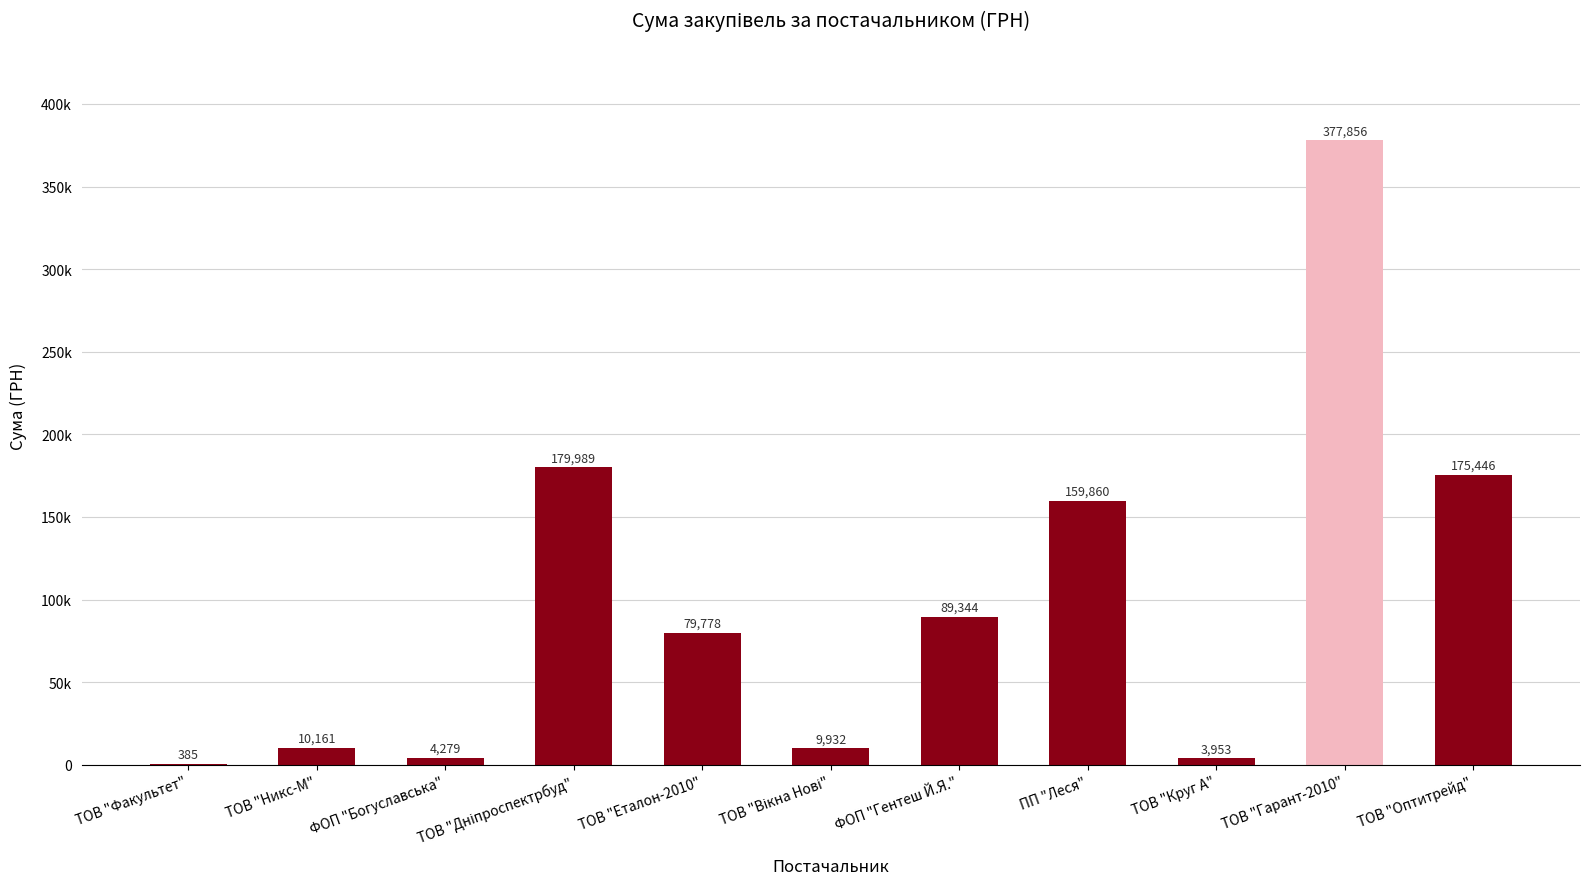

What is the label of the 1st bar from the left?

ТОВ "Факультет"